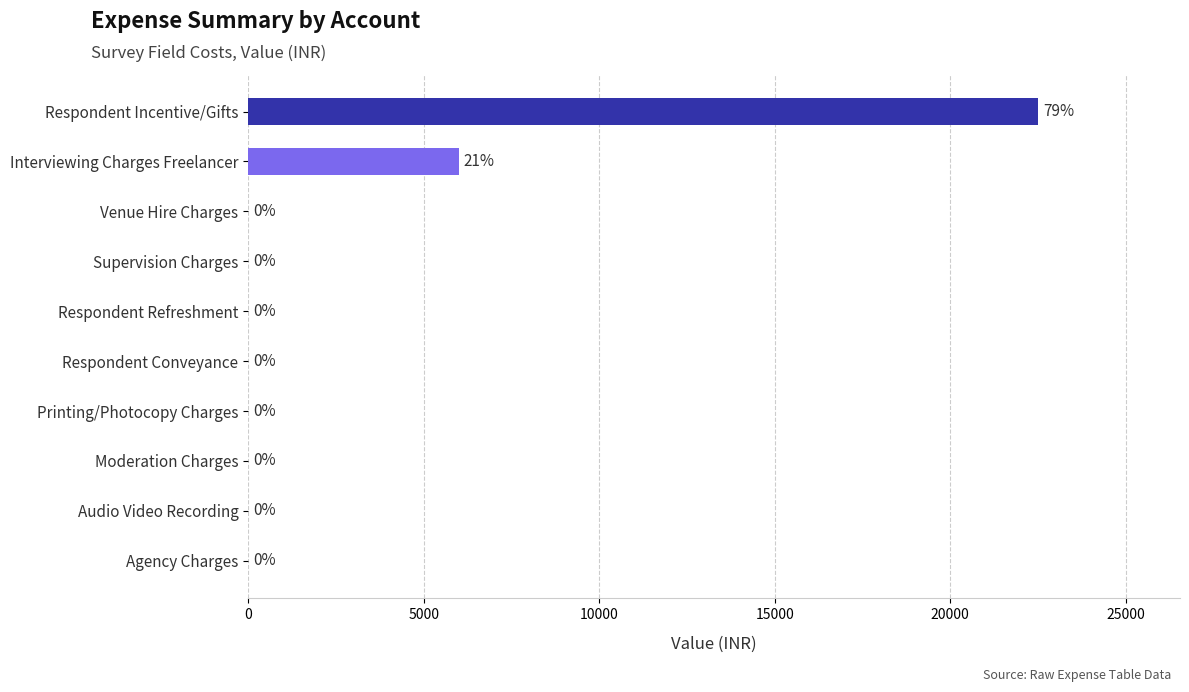

How many values exceed 0?

2